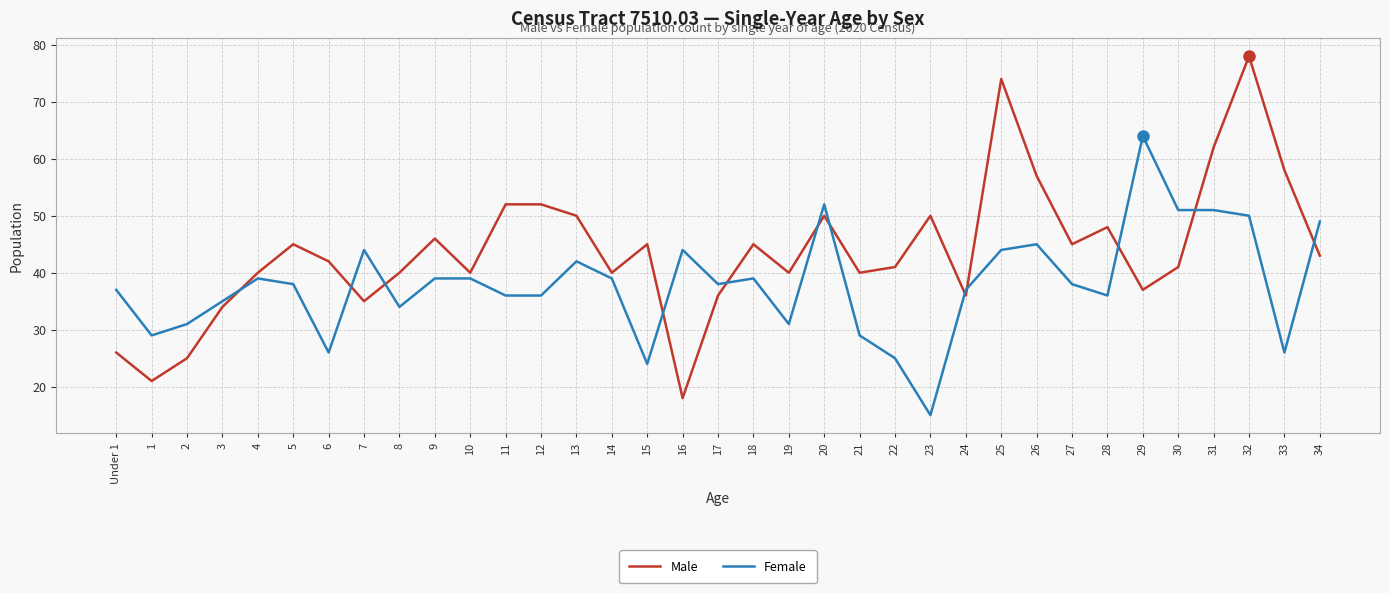

At which category is the sum across all series the highest?

32